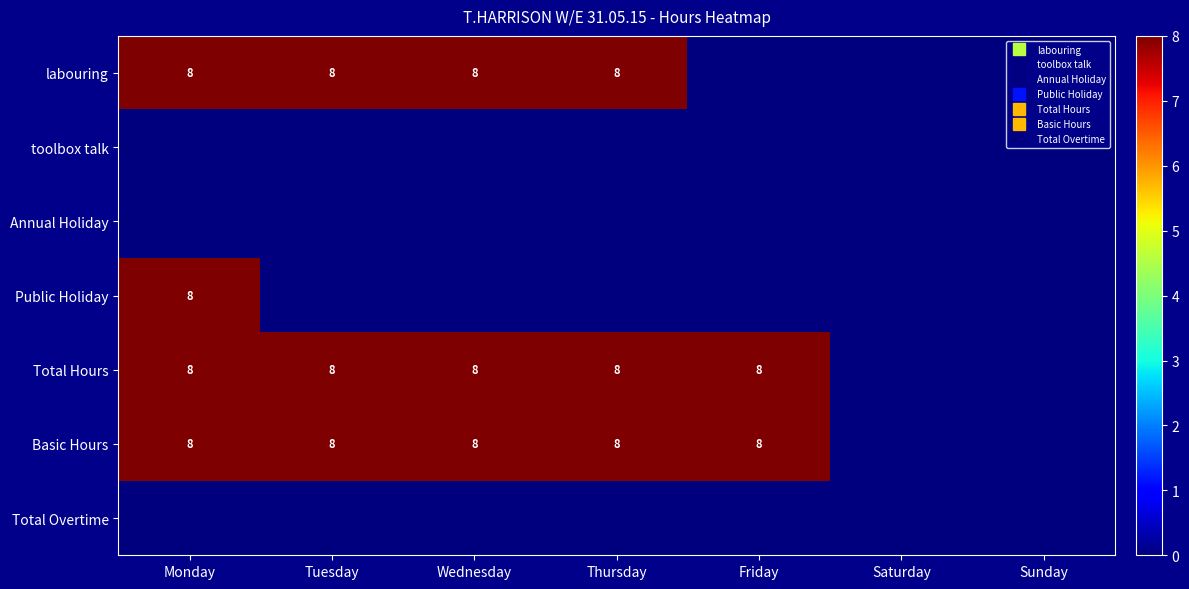

What is the spread (max minus min) of values at Friday?

8